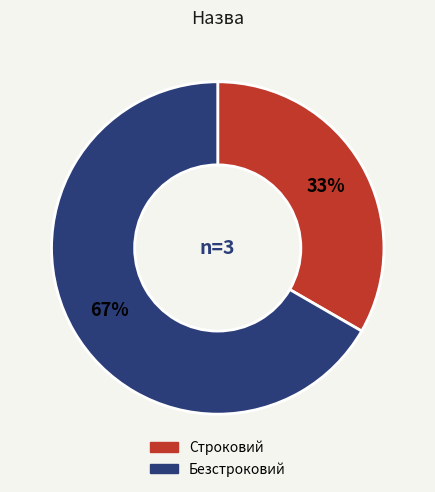

Between Безстроковий and Строковий, which is larger?

Безстроковий